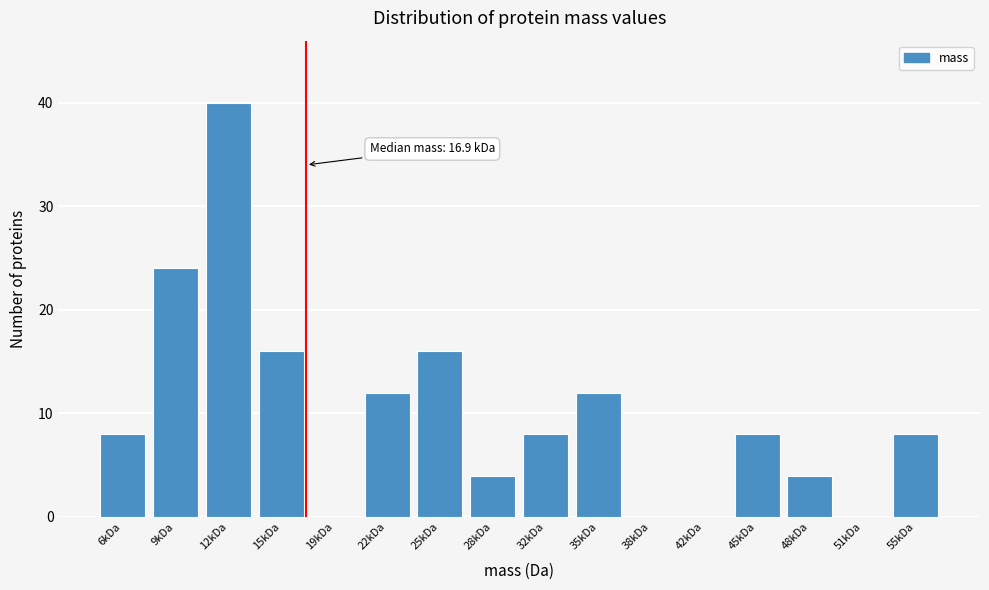

Reading left to right, what are all the values shown in this chart?

6kDa=8	9kDa=24	12kDa=40	15kDa=16	19kDa=0	22kDa=12	25kDa=16	28kDa=4	32kDa=8	35kDa=12	38kDa=0	42kDa=0	45kDa=8	48kDa=4	51kDa=0	55kDa=8